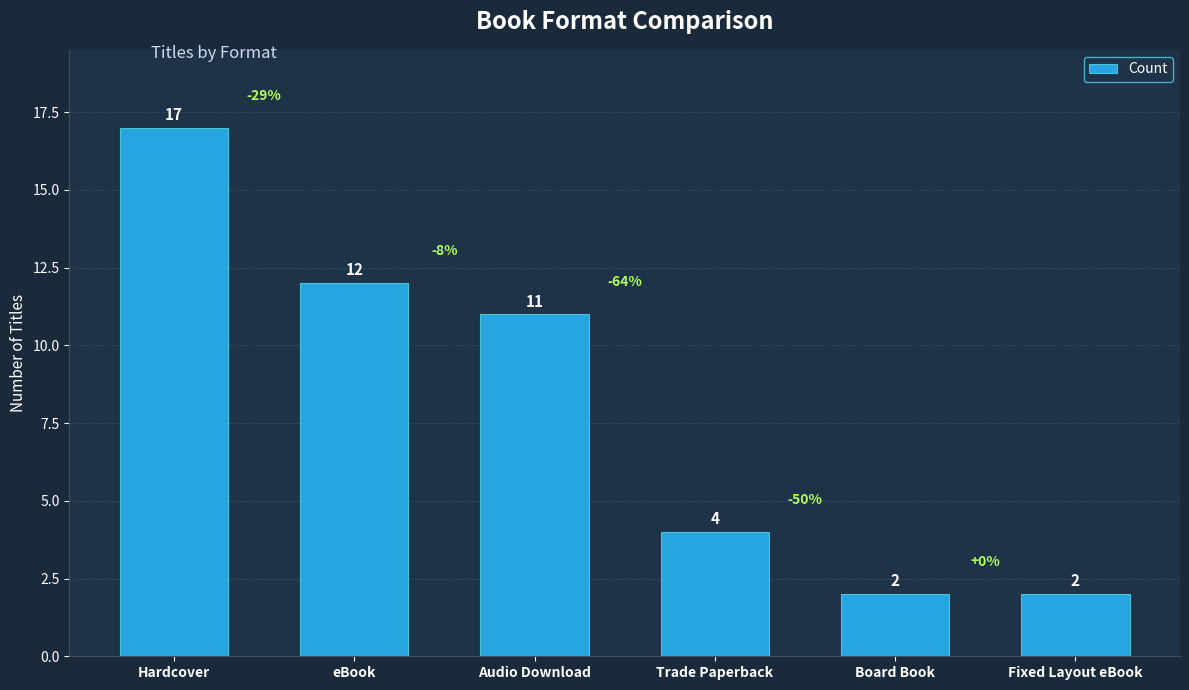

What is the difference between the maximum and minimum values?

15